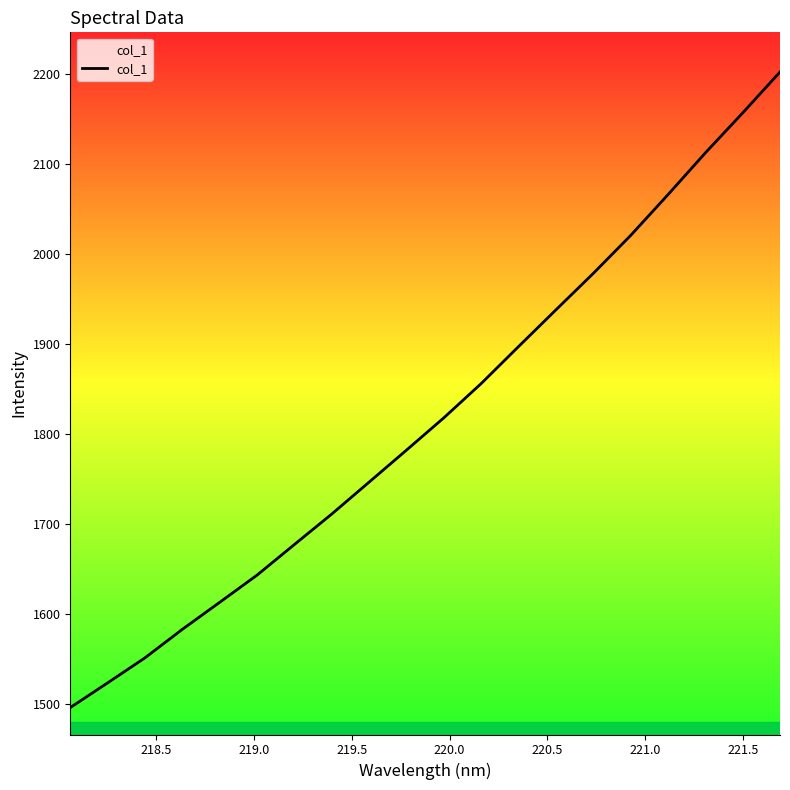

What is the difference between the second highest and second lowest values?

633.3